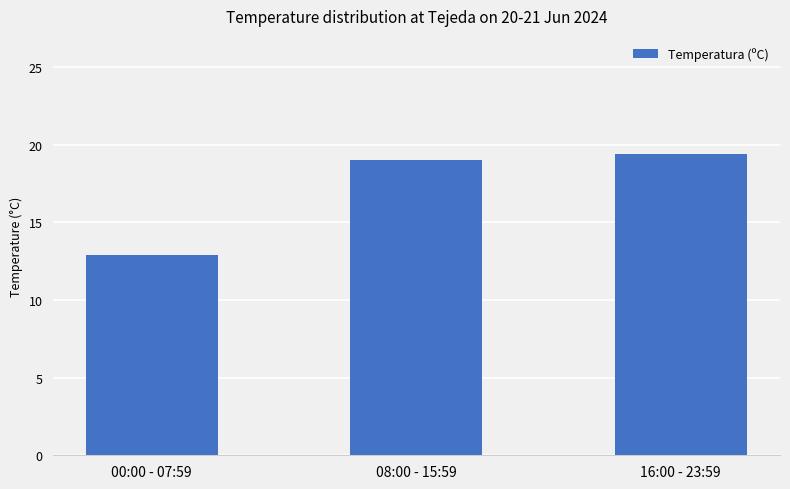

What is the minimum value shown in the chart?

12.9